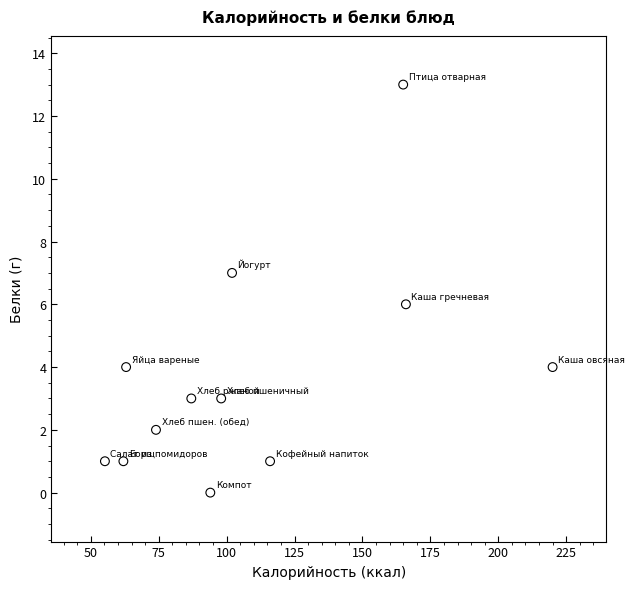

What is the range of Y values (max minus min)?

13